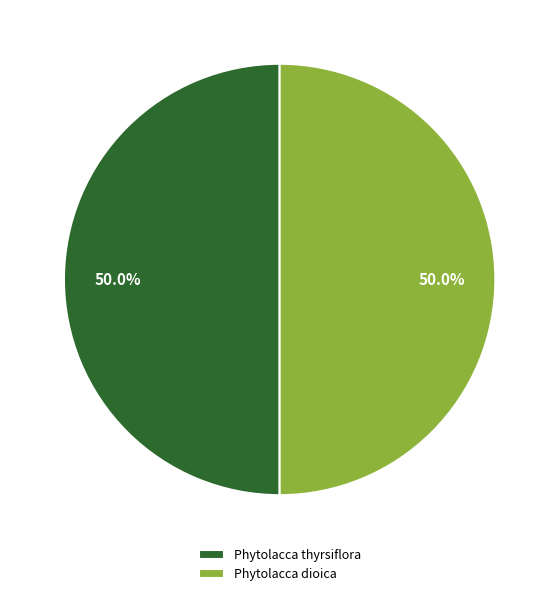

To the nearest percent, what portion does Phytolacca thyrsiflora represent?

50%